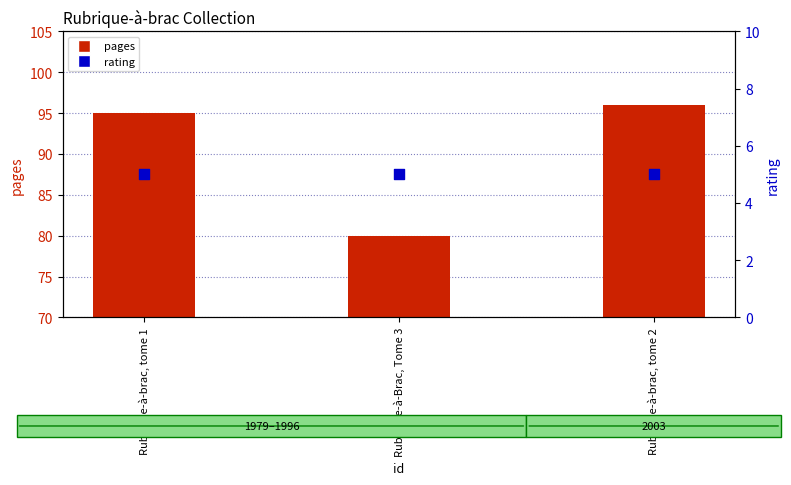

What are all the series names shown in the legend?

pages, rating